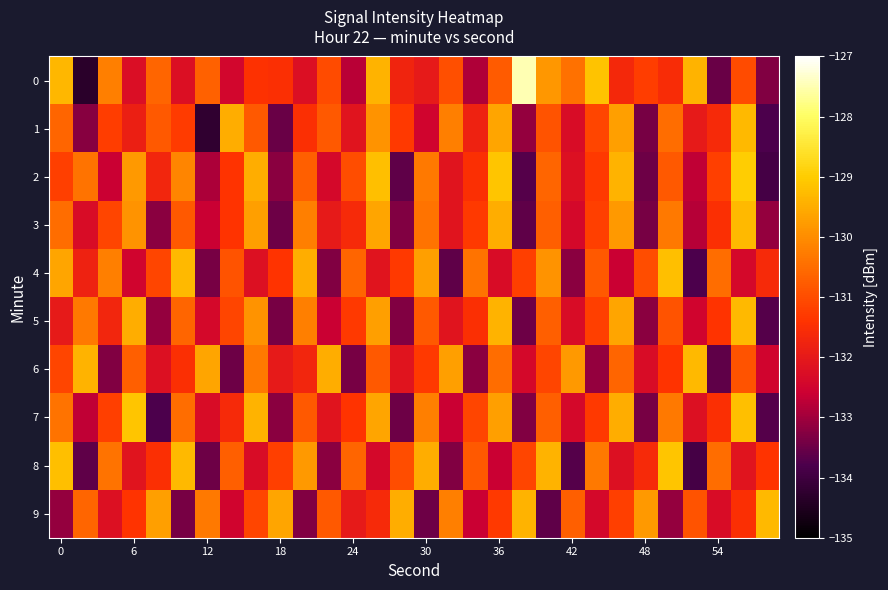

Count the number of categories in the chart.

30